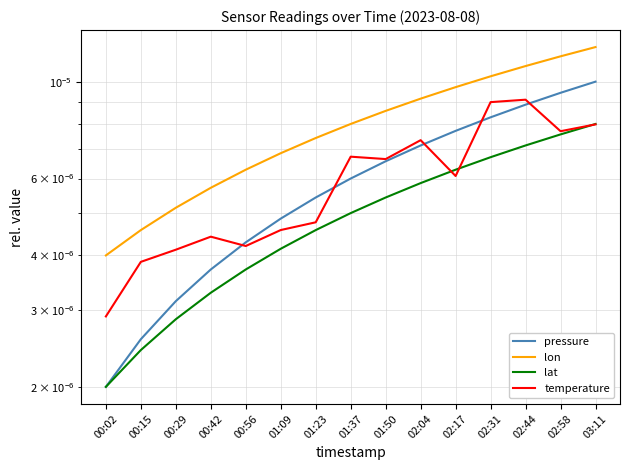

Which category has the lowest value in the lon series?

00:02